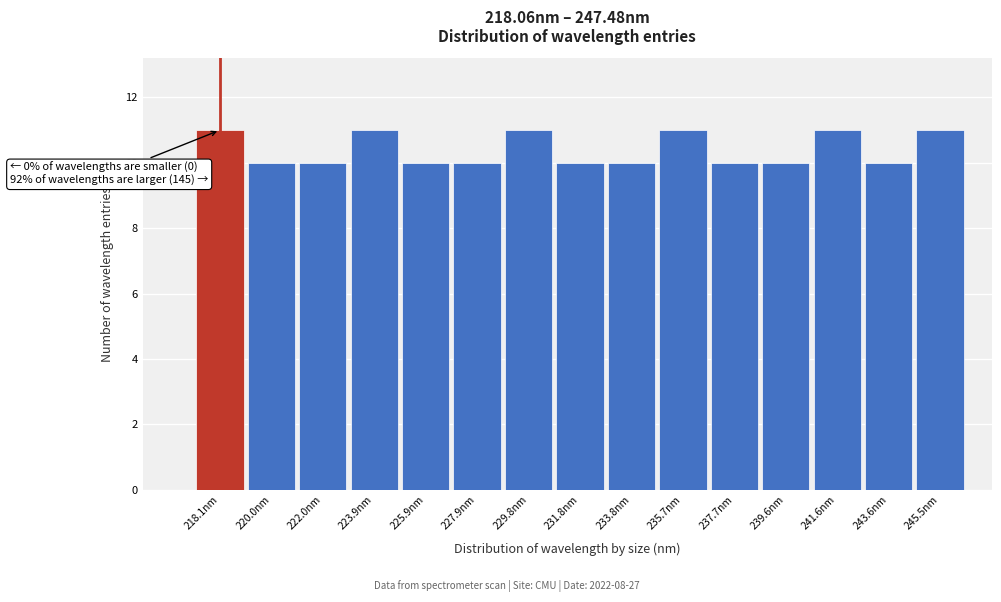

Reading right to left, extract all data points from this chart.

245.5nm=11	243.6nm=10	241.6nm=11	239.6nm=10	237.7nm=10	235.7nm=11	233.8nm=10	231.8nm=10	229.8nm=11	227.9nm=10	225.9nm=10	223.9nm=11	222.0nm=10	220.0nm=10	218.1nm=11